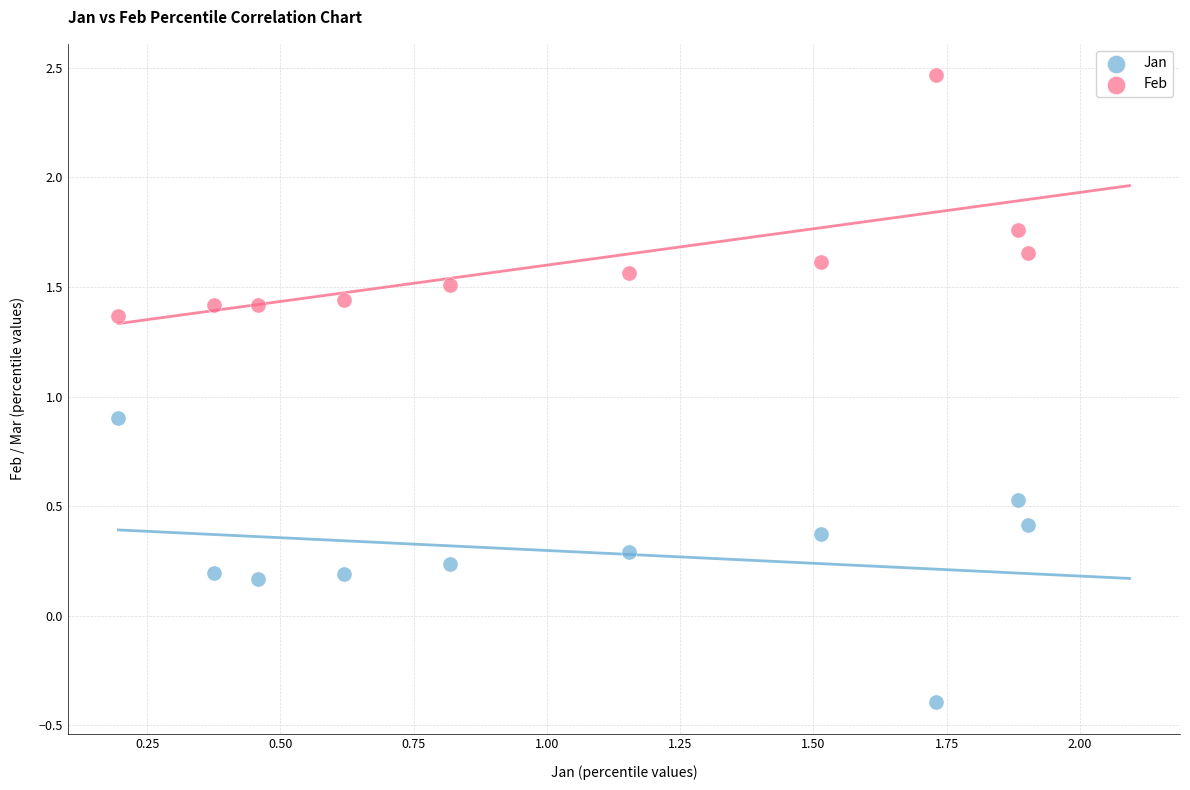

Which series contains the lowest Y value?

Jan